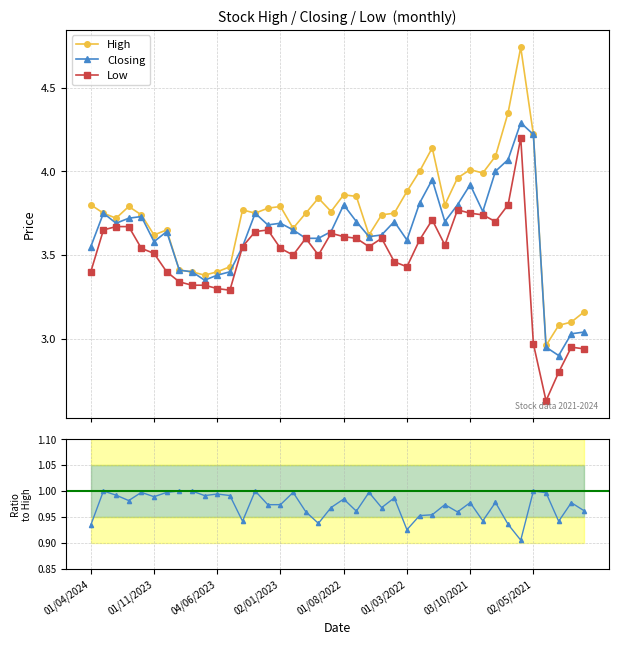

True or false: Low and Closing/High intersect in this chart.

False